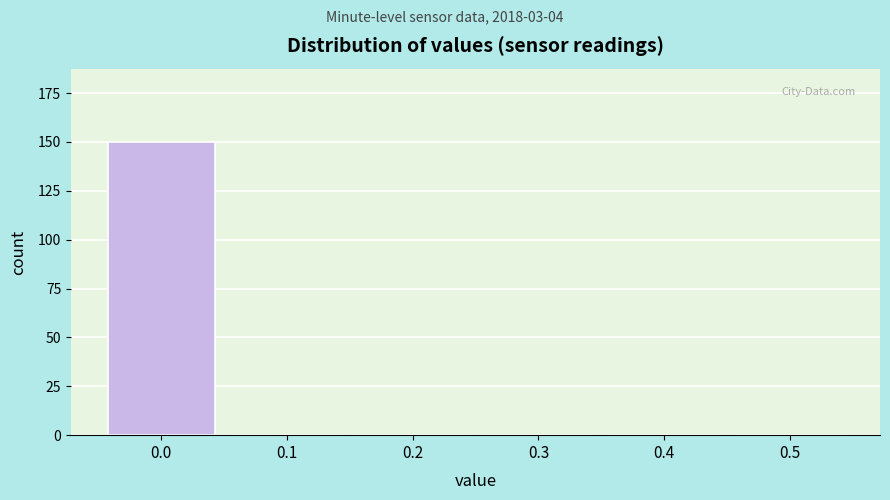

Reading left to right, transcribe all the data shown in this chart.

0.0=150	0.1=0	0.2=0	0.3=0	0.4=0	0.5=0